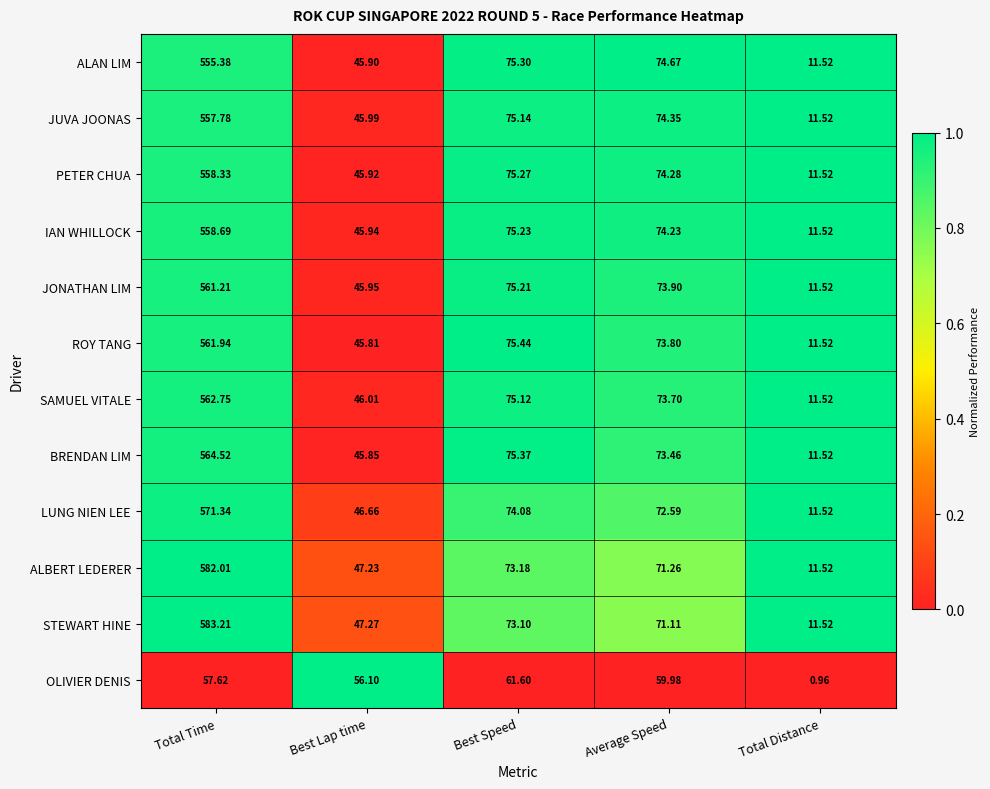

At which label does OLIVIER DENIS first exceed 57?

Total Time